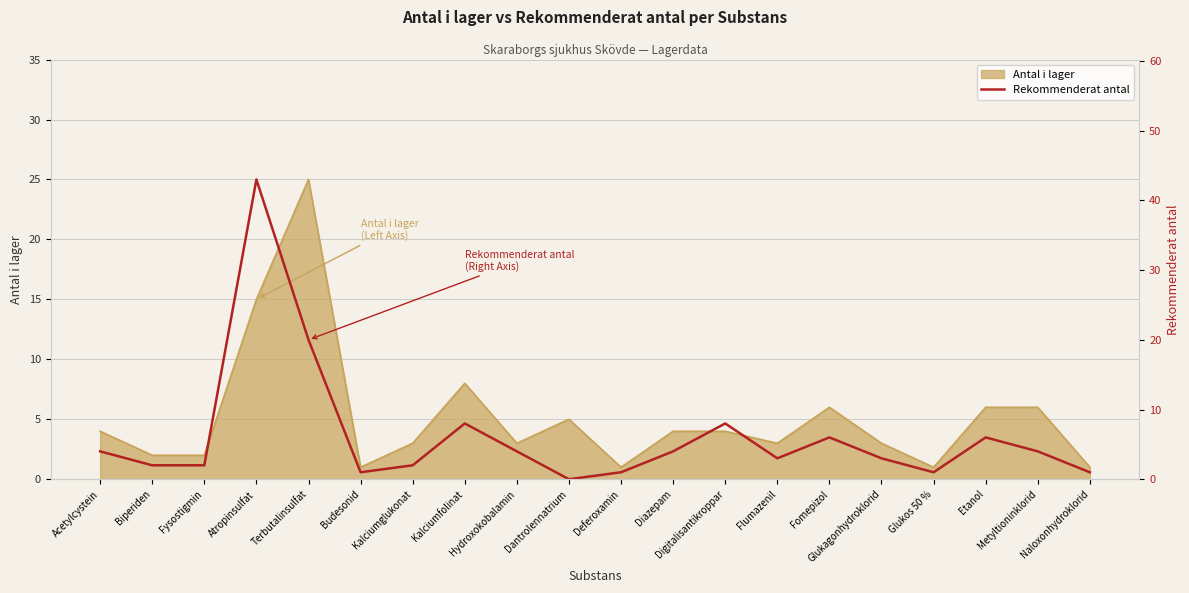

Between Kalciumglukonat and Flumazenil, which is larger?

Flumazenil